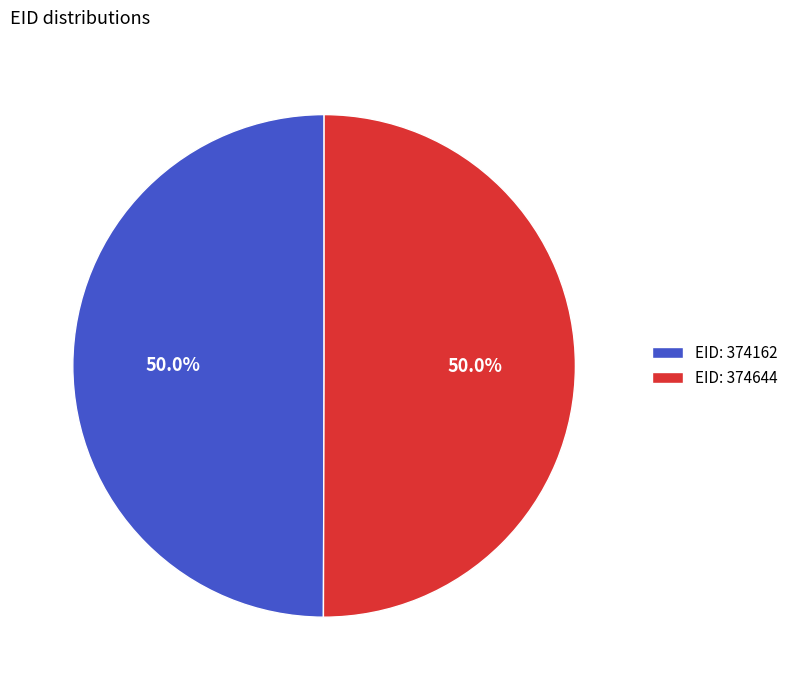

What percentage is NOT represented by EID: 374644?

50.0%